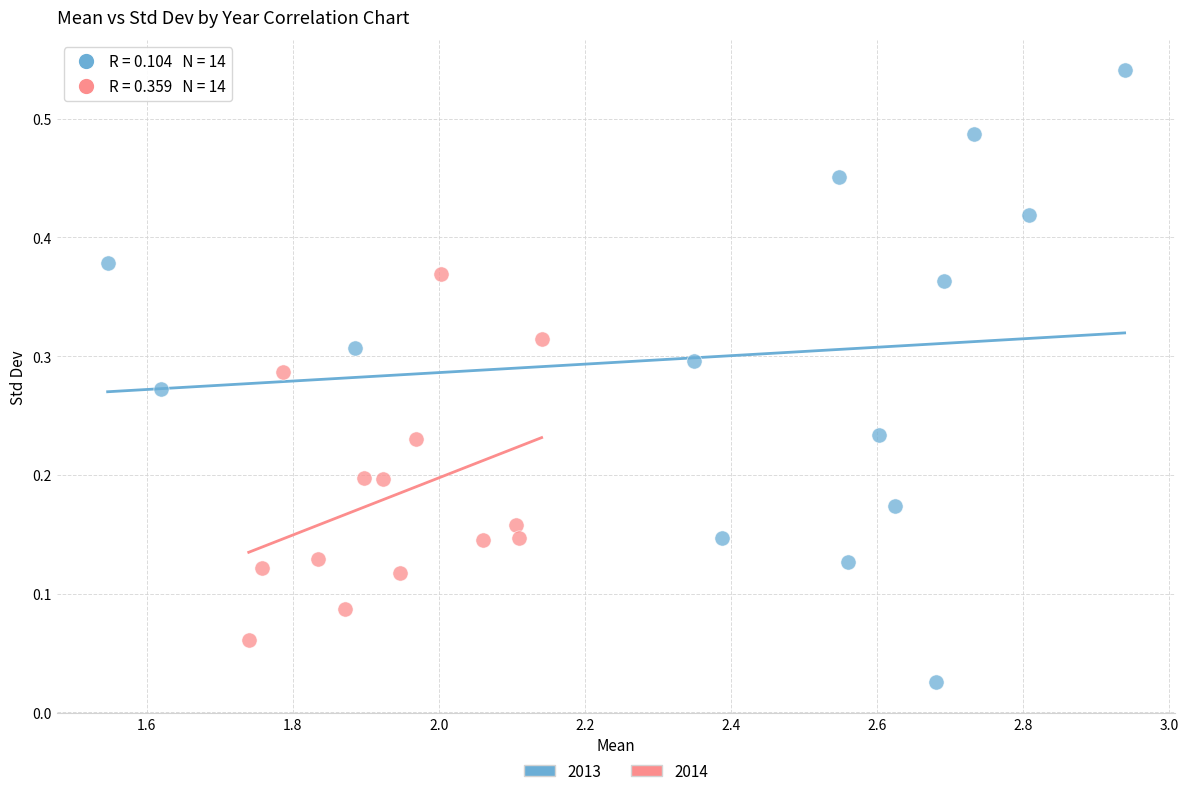

Which series reaches the minimum Y coordinate?

2013